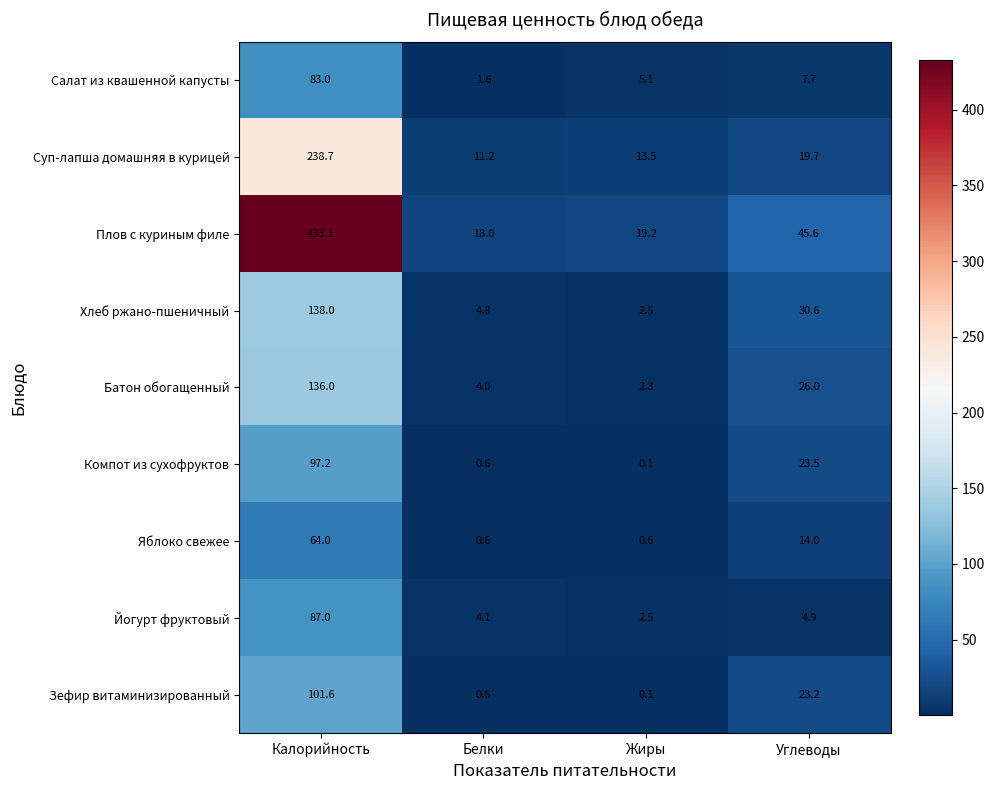

What is the sum of all Хлеб ржано-пшеничный values?

175.9